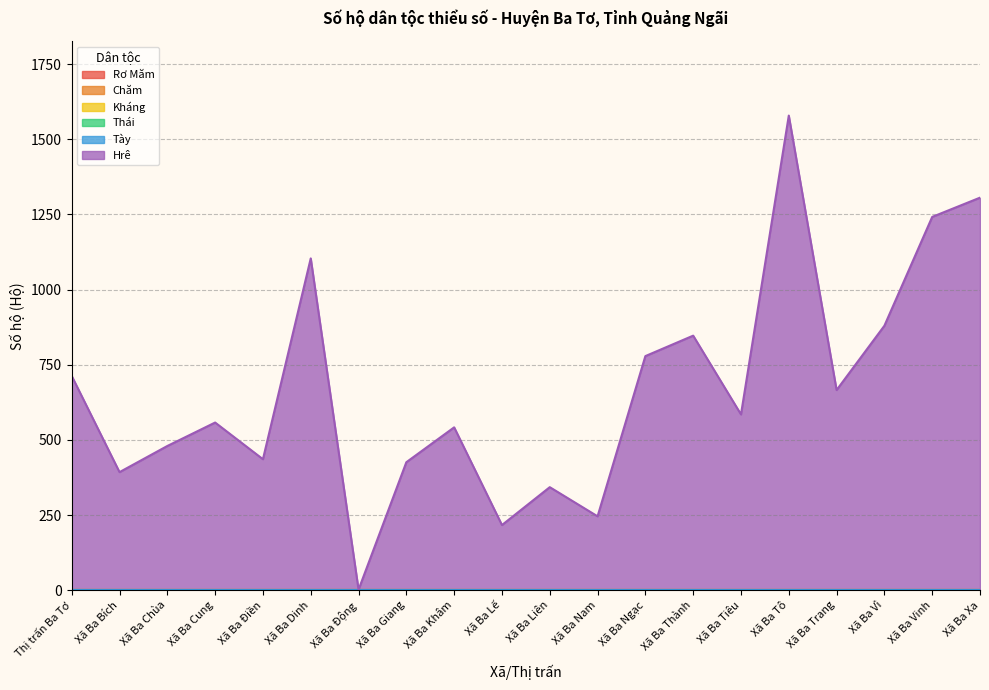

Which series has the largest total across all categories?

Hrê